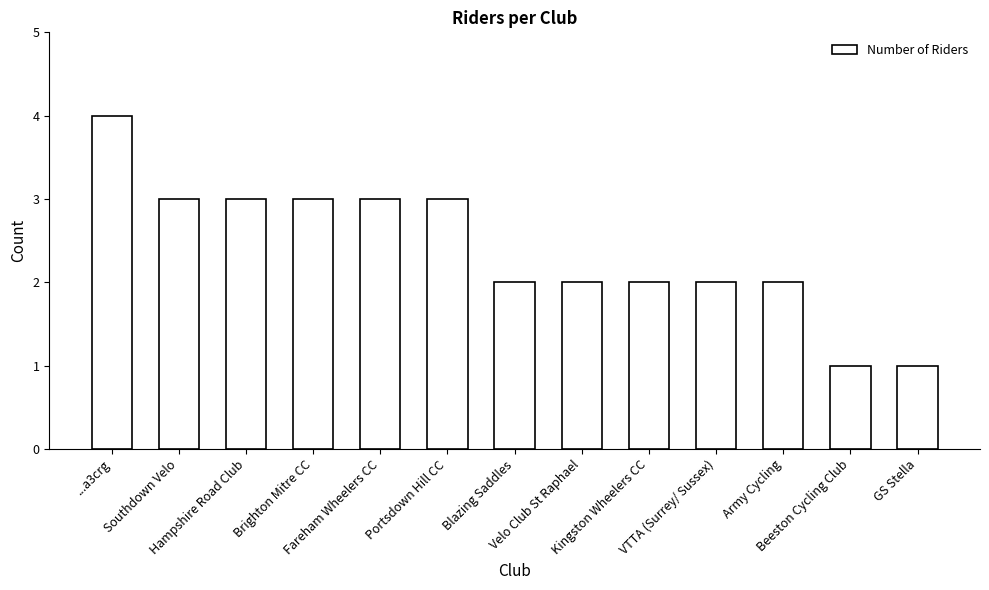

Reading left to right, transcribe all the data shown in this chart.

4	3	3	3	3	3	2	2	2	2	2	1	1